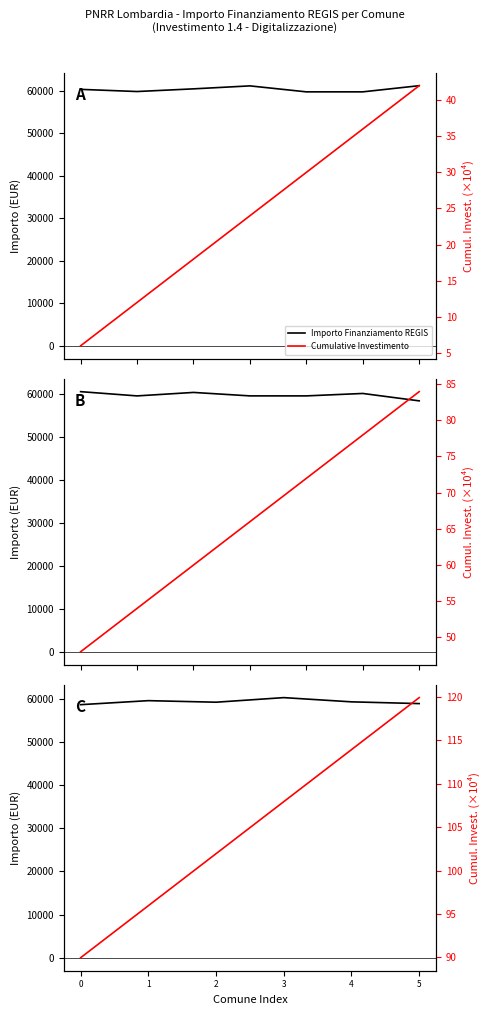

The Cumulative Investimento series shows 28.2 at 1. True or false?

False